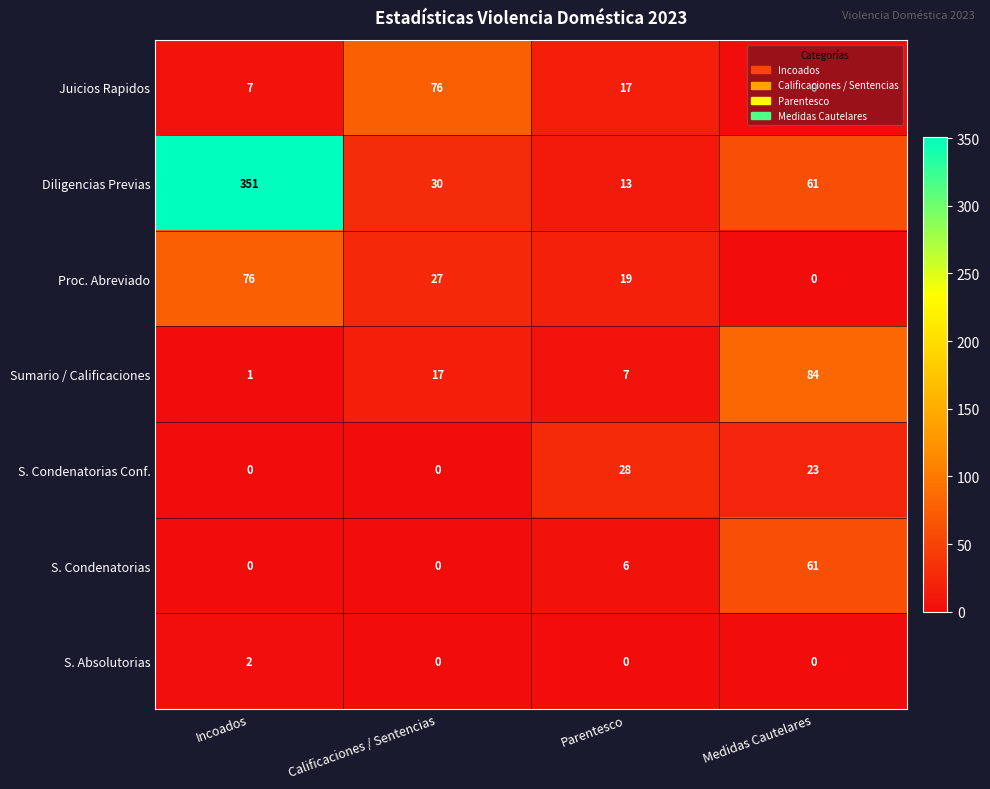

What is the approximate value of Sumario / Calificaciones at Calificaciones / Sentencias, to the nearest 5?

15